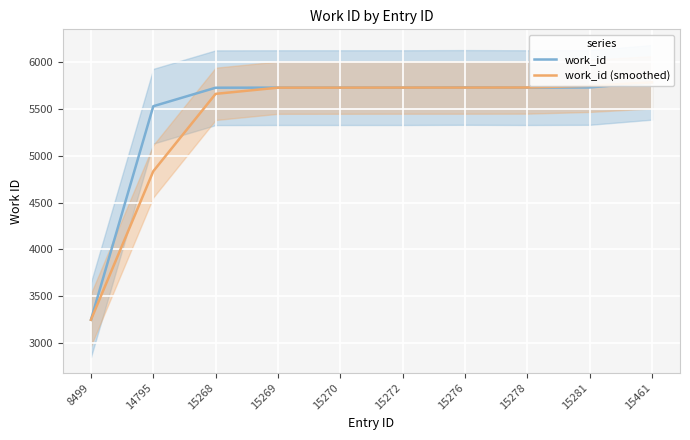

What is the average value of the work_id series?

5467.6